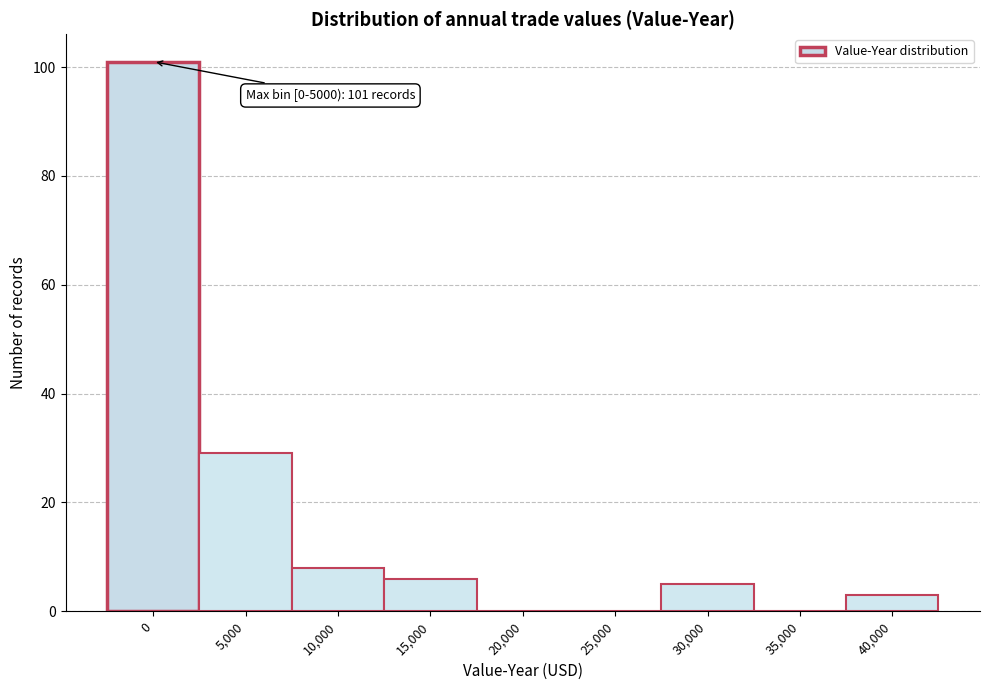

Reading left to right, extract all data points from this chart.

0=101	5,000=29	10,000=8	15,000=6	20,000=0	25,000=0	30,000=5	35,000=0	40,000=3